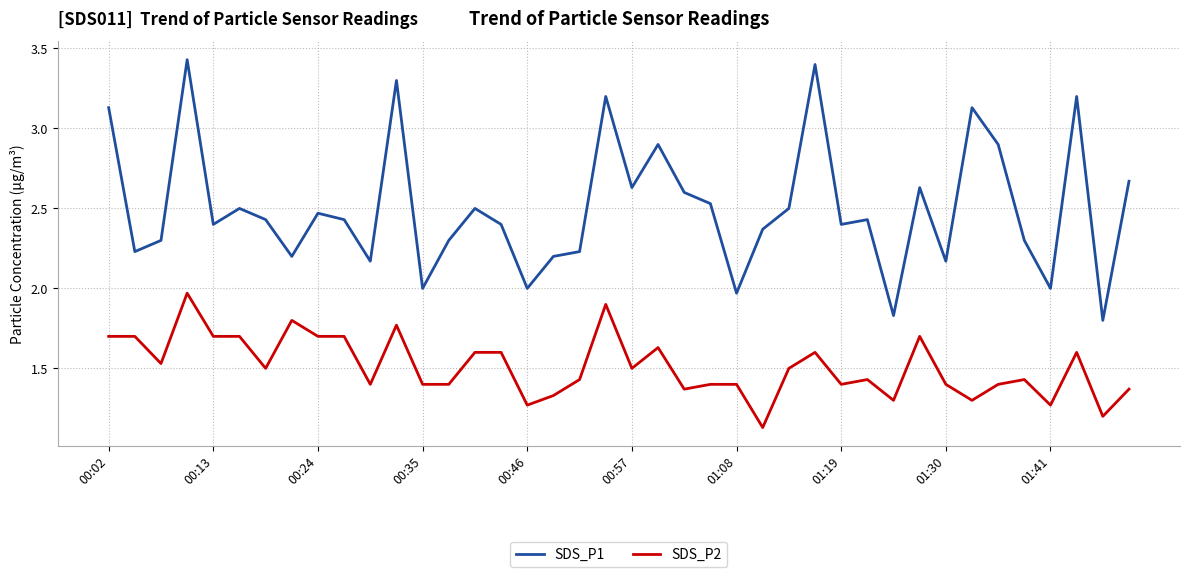

True or false: SDS_P1 and SDS_P2 cross at least once.

False